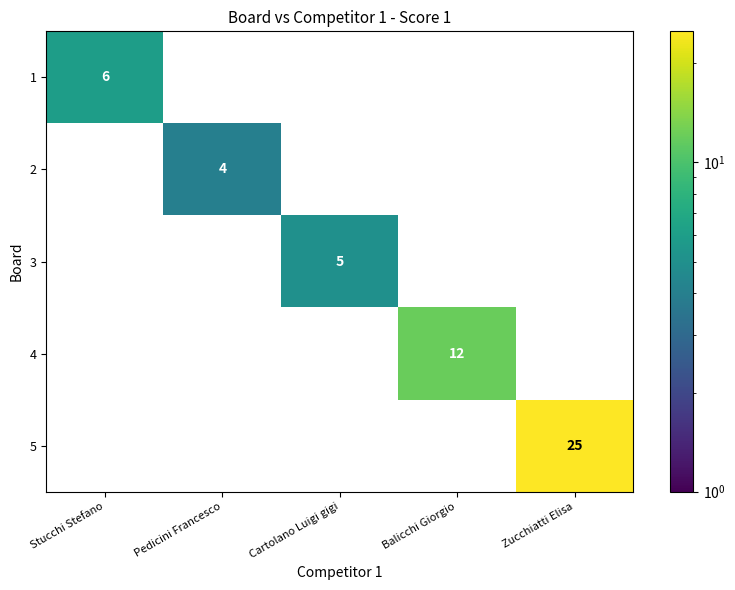

At which category does the chart reach its peak across all series?

Zucchiatti Elisa